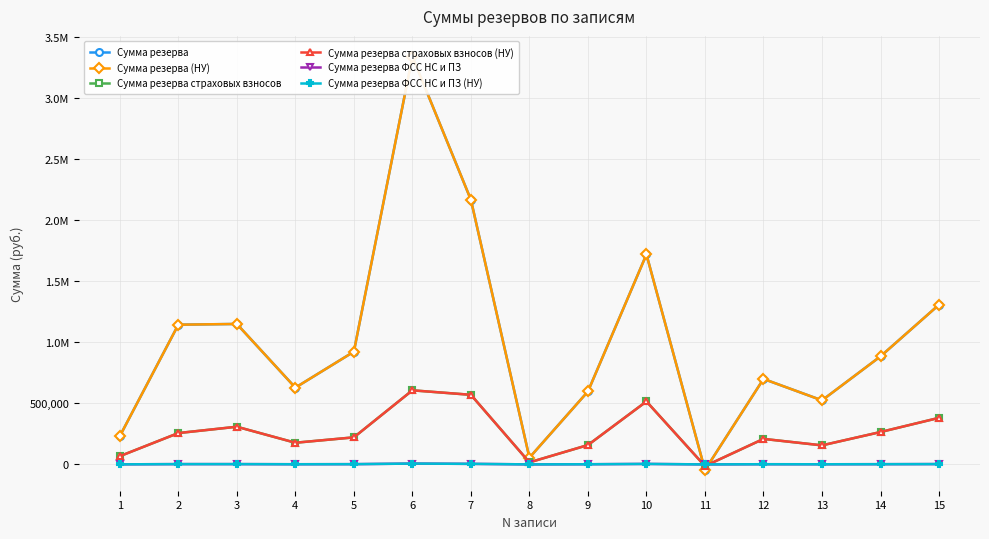

What is the highest value of the Сумма резерва страховых взносов series?

607161.2